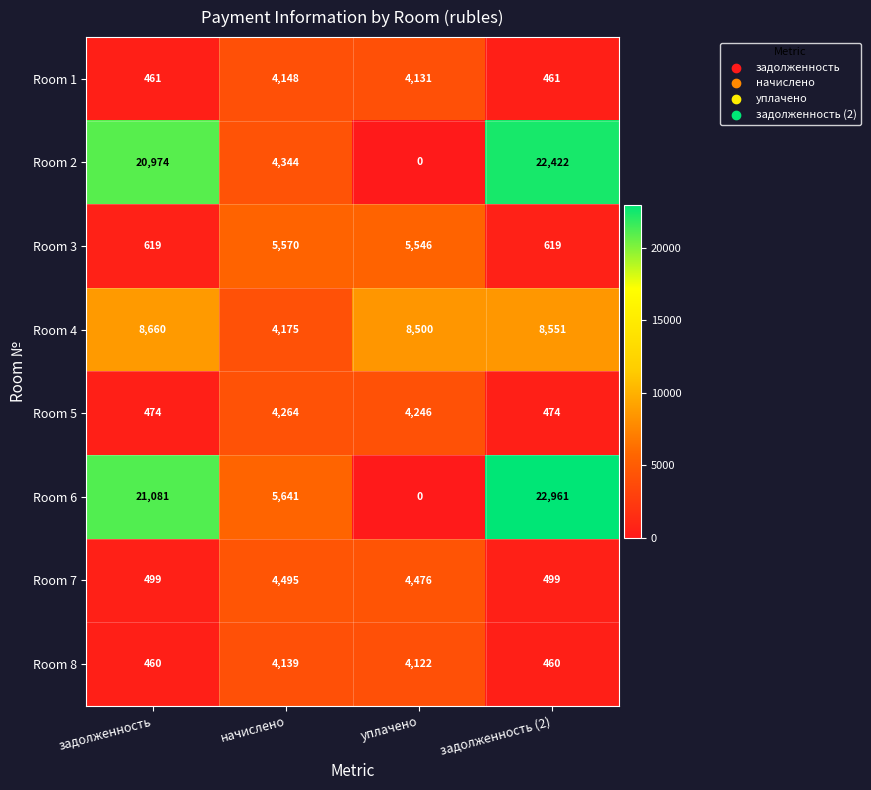

How many values in the Room 6 series are below 21081?

2